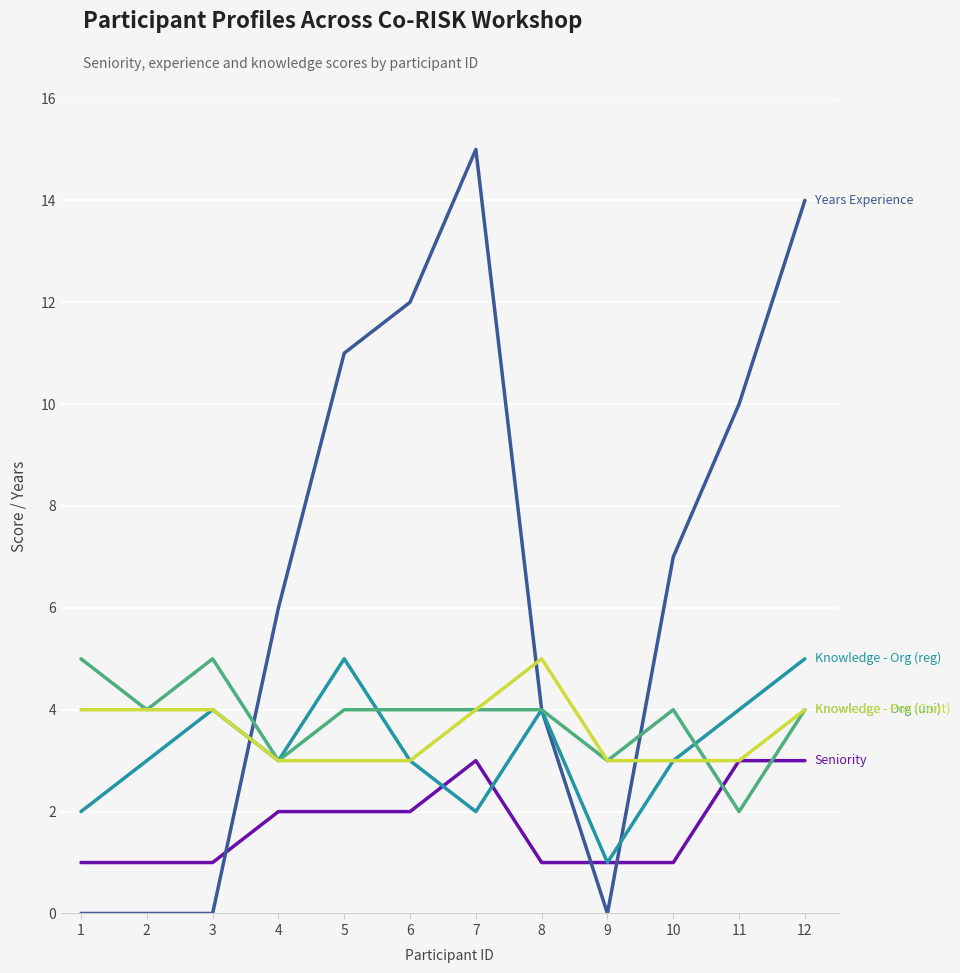

At which category is the sum across all series the highest?

12